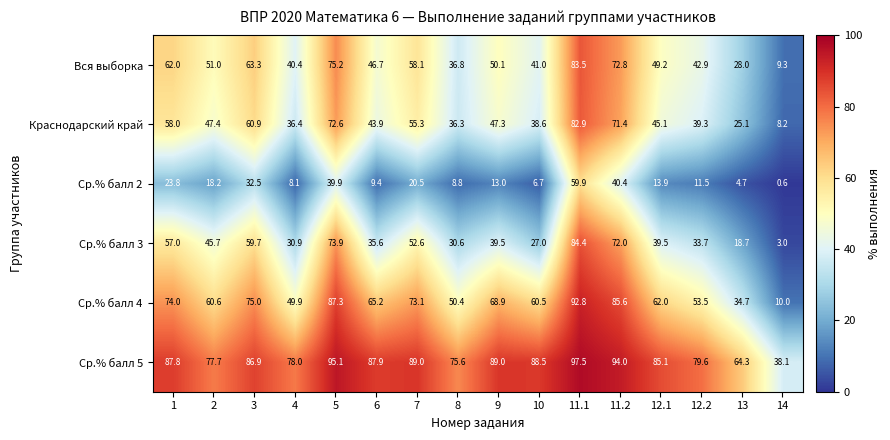

Is it true that Краснодарский край equals 31.4 at 1?

False